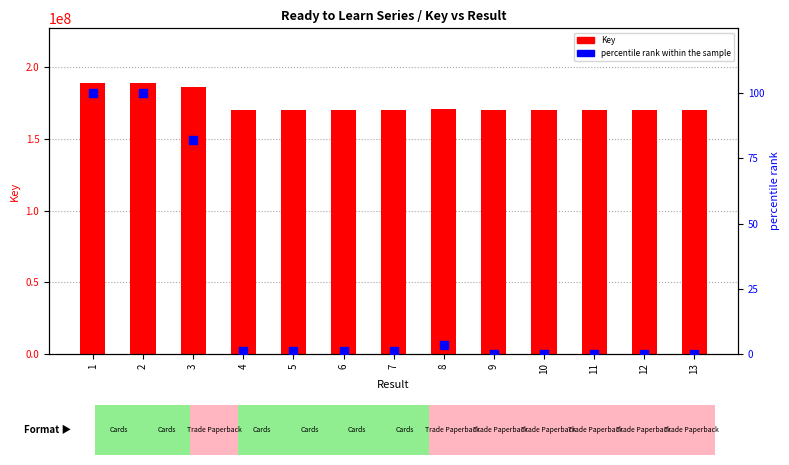

Which series contains the highest Y value?

Key